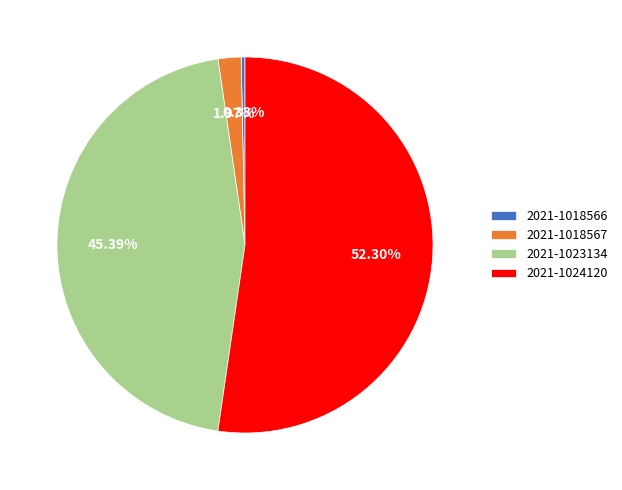

Between 2021-1023134 and 2021-1024120, which is larger?

2021-1024120